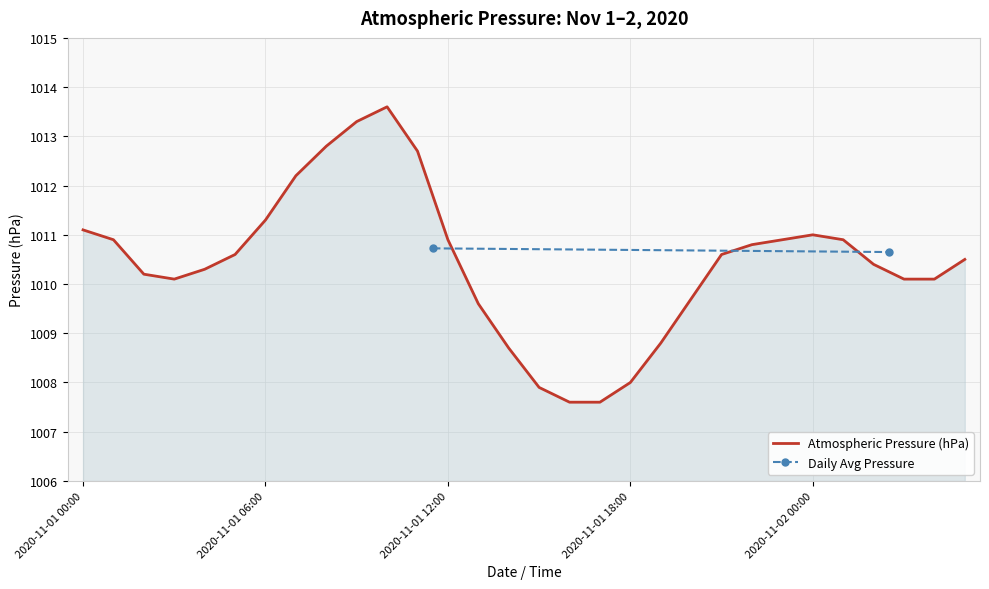

Where does the data first go above 1010?

2020-11-01 00:00